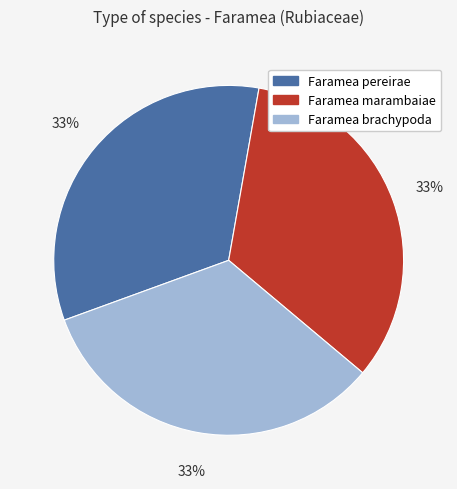

True or false: Faramea marambaiae accounts for 33% of the total.

True